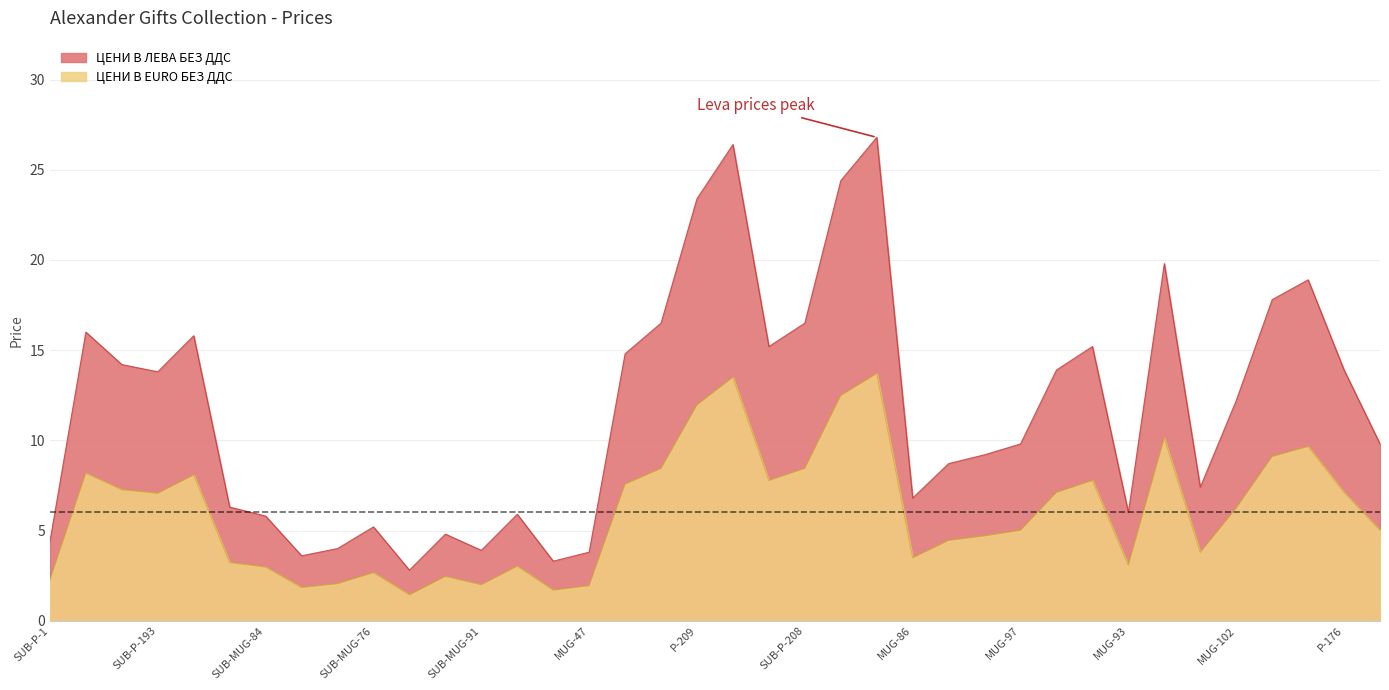

What are all the series names shown in the legend?

ЦЕНИ В ЛЕВА БЕЗ ДДС, ЦЕНИ В EURO БЕЗ ДДС